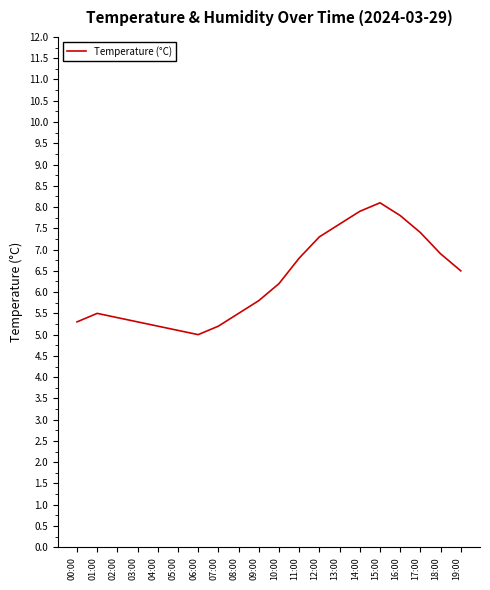

What is the change in value from 08:00 to 18:00?

+1.4